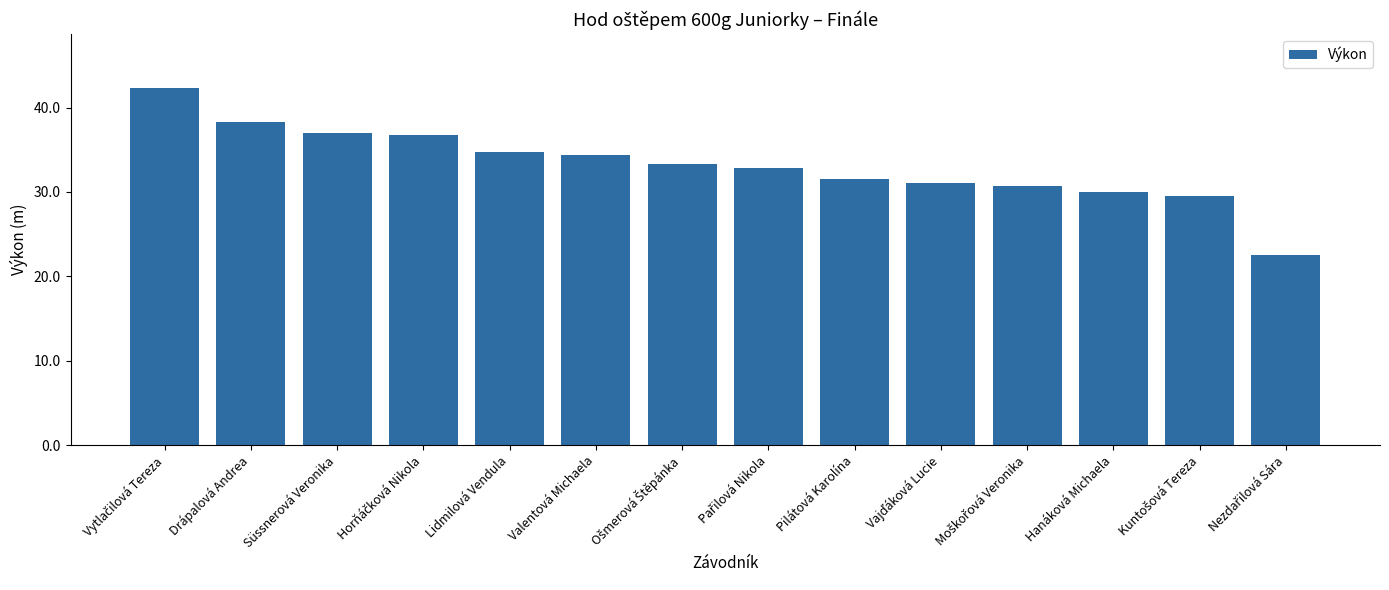

What is the smallest value displayed?

22.5